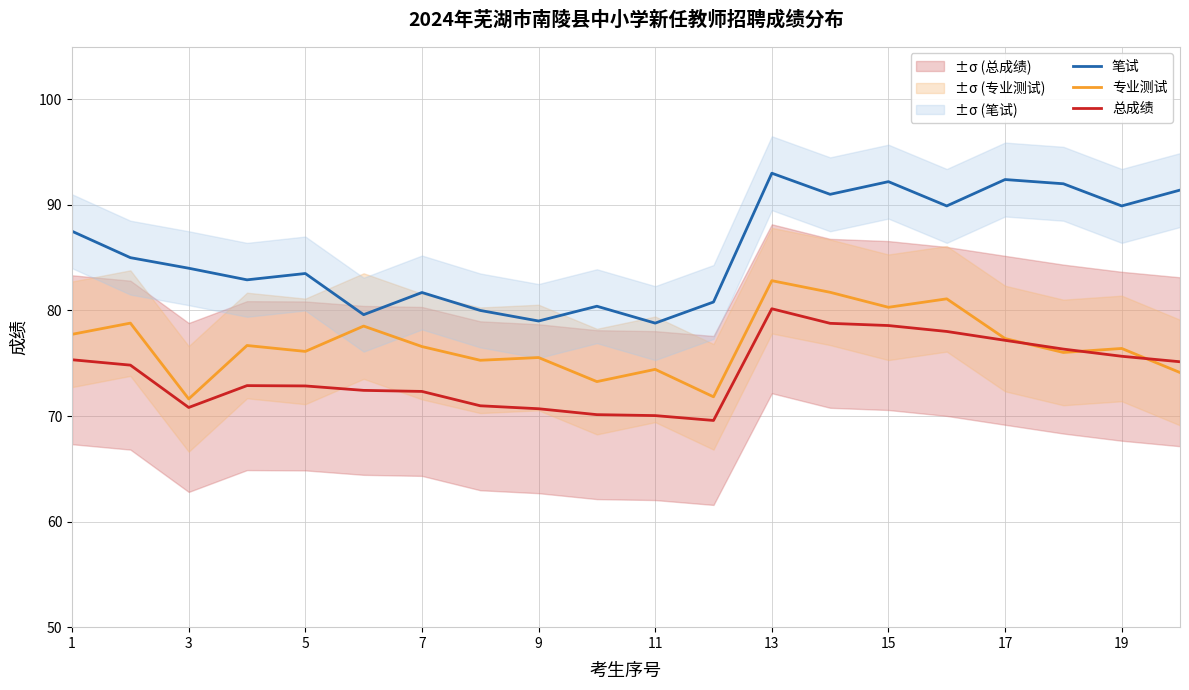

True or false: 总成绩 and 笔试 intersect in this chart.

False